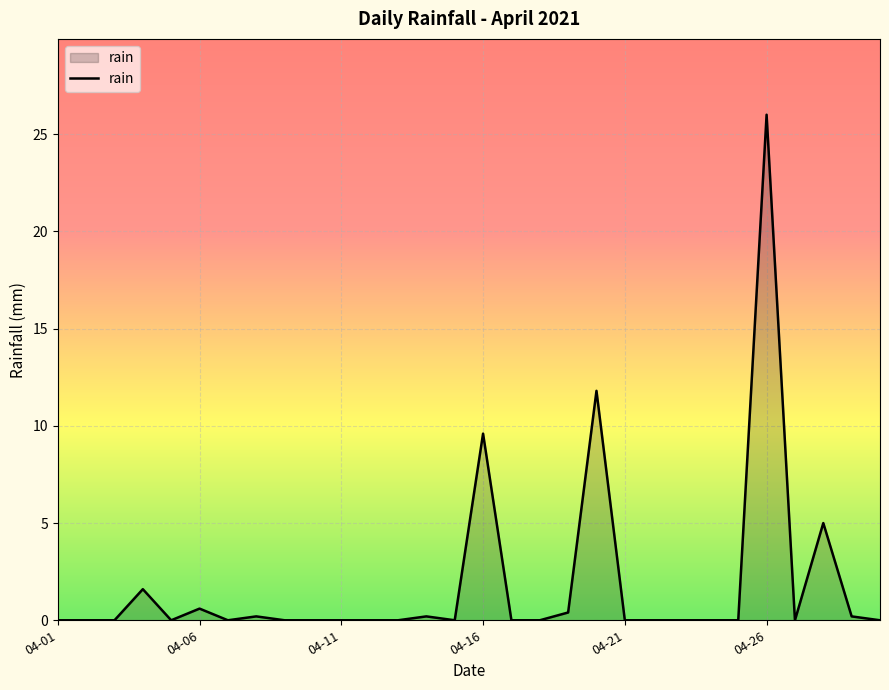

Does the chart display data point markers on the line(s)?

No